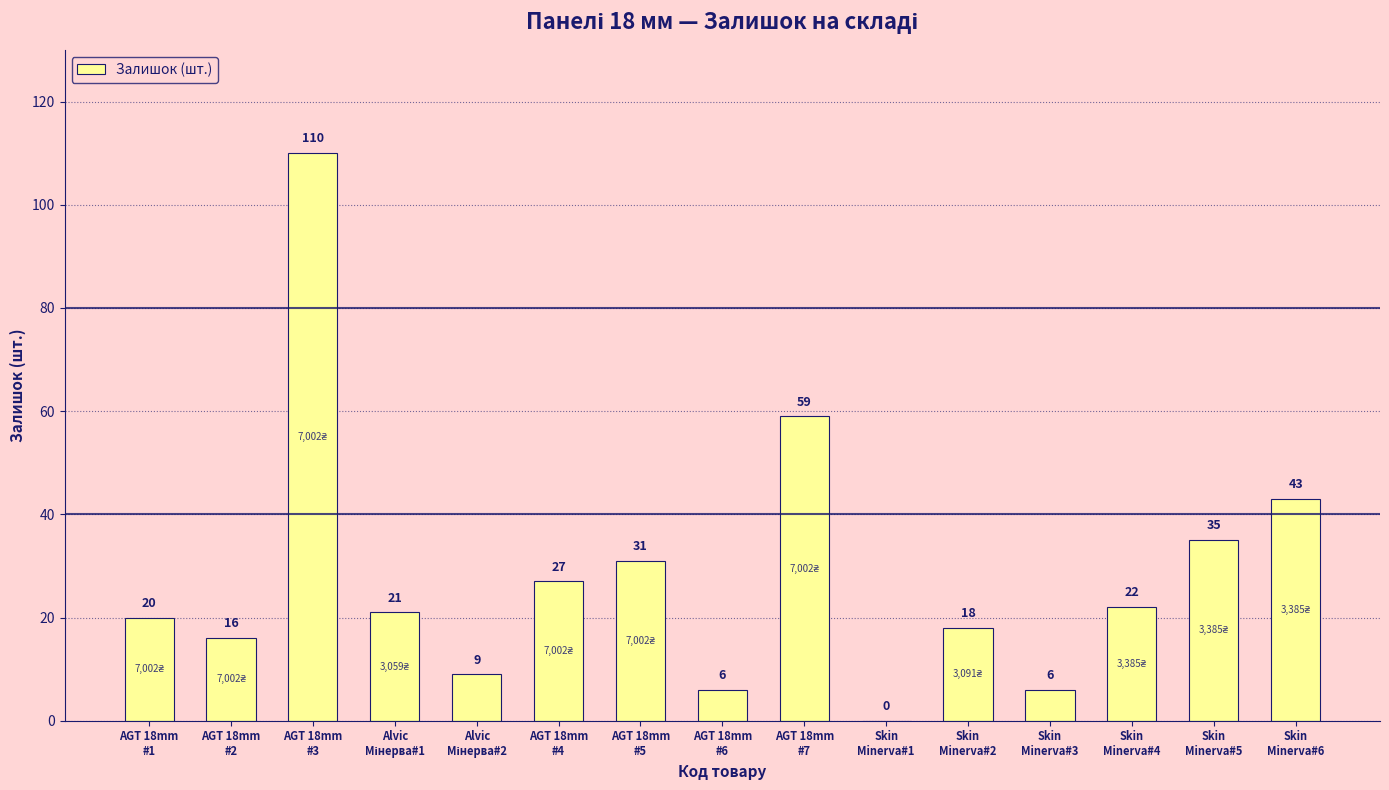

Count the number of categories in the chart.

15